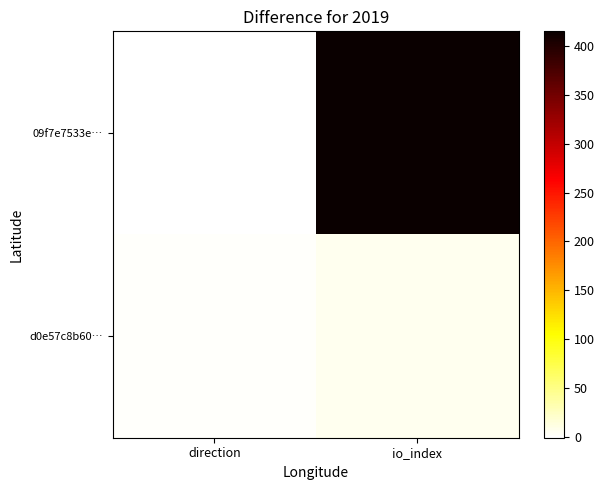

Which series has the largest range (max minus min)?

09f7e7533e…